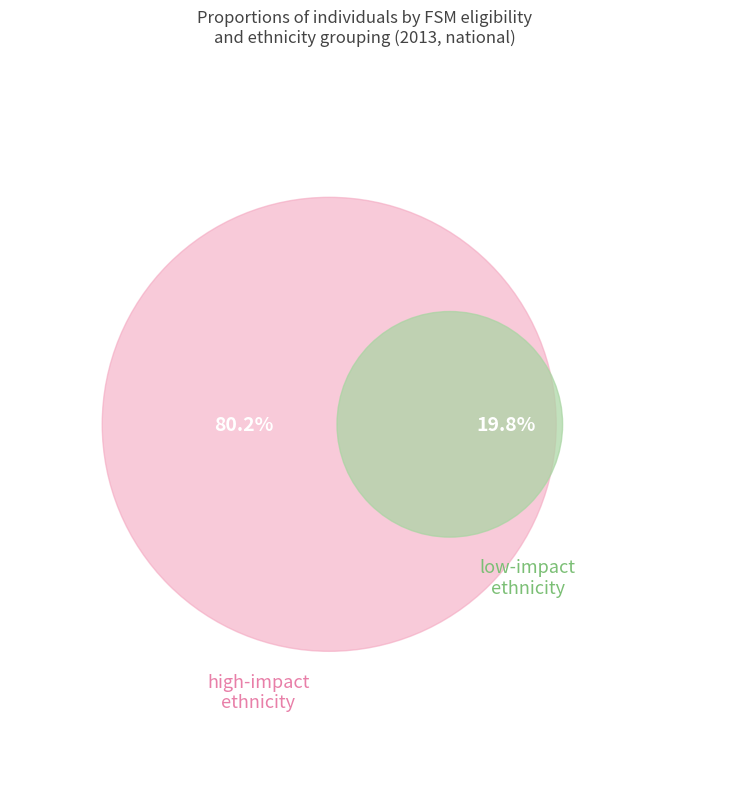

Is there any slice that represents more than half of the pie?

Yes